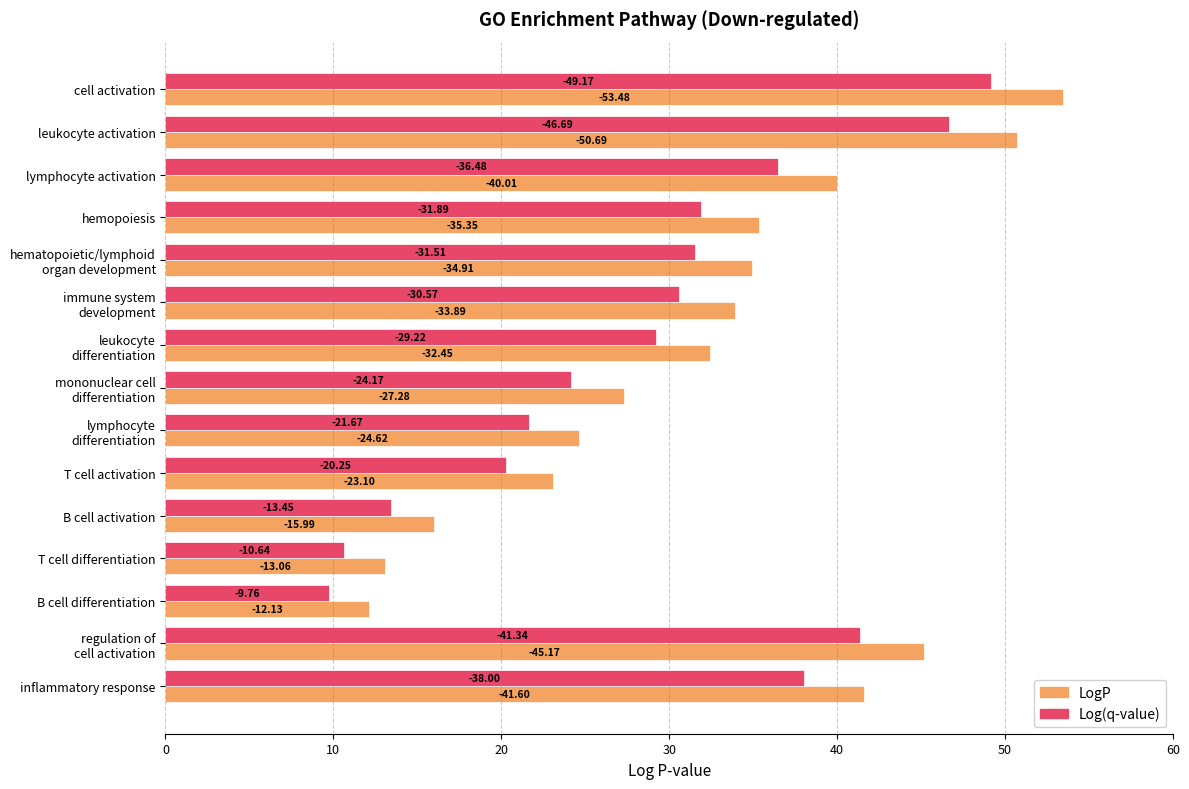

What are all the series names shown in the legend?

LogP, Log(q-value)